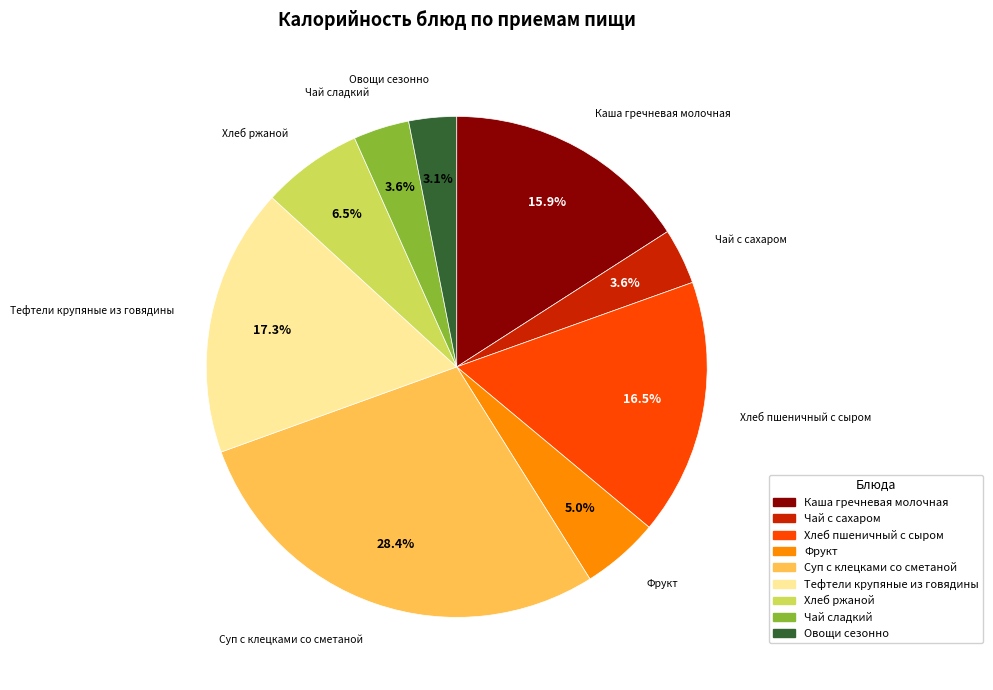

Count the number of slices in the pie.

9